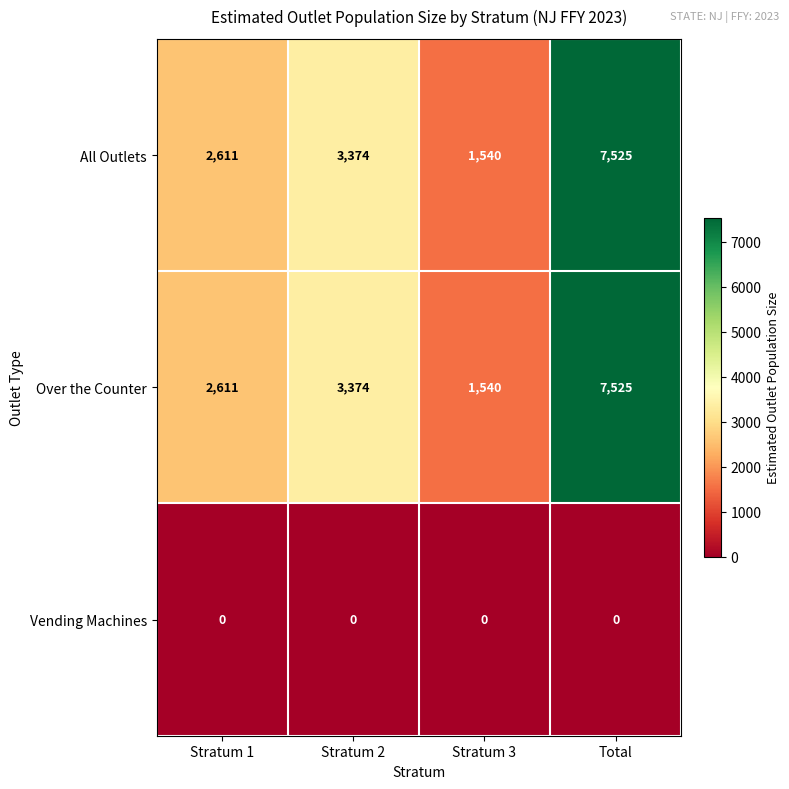

At which category is the sum across all series the highest?

Total